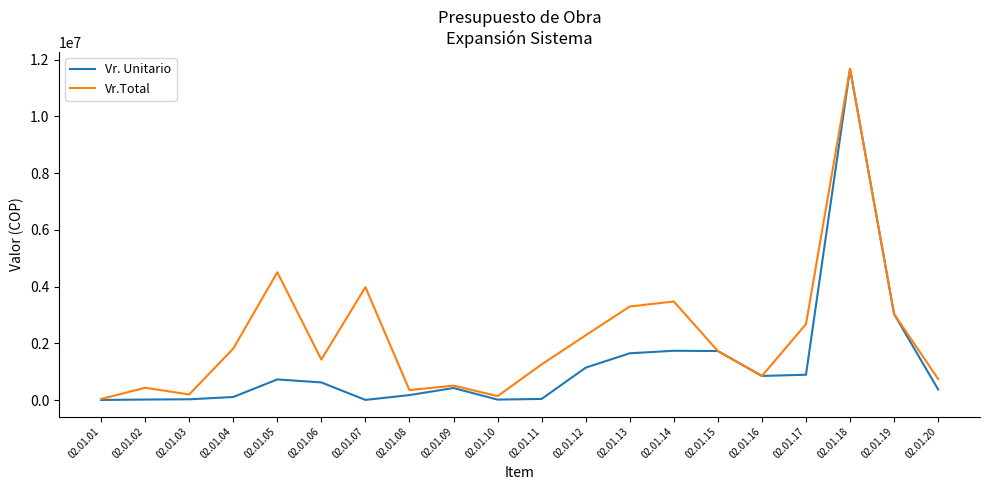

At 02.01.17, list the series in order from largest to smallest.

Vr.Total, Vr. Unitario